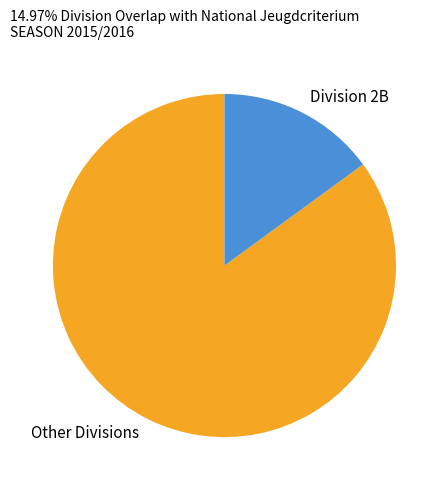

Is there any slice that represents more than half of the pie?

Yes